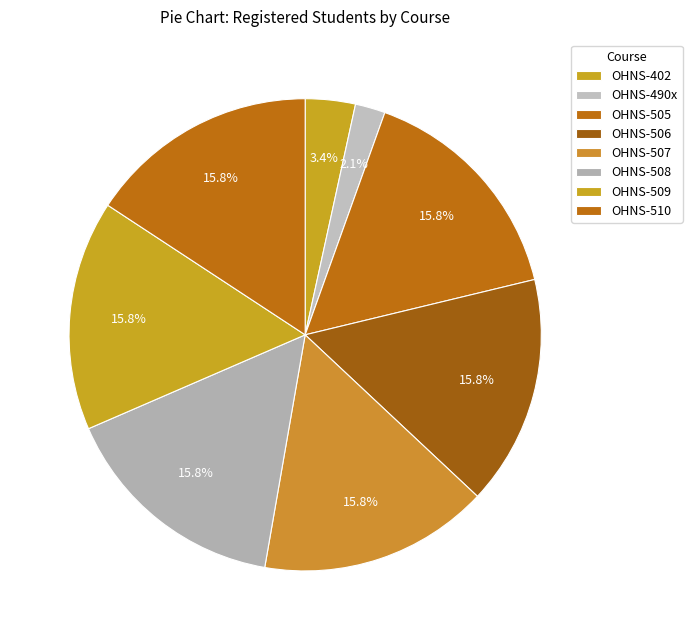

What percentage is the OHNS-490x slice, to the nearest percent?

2%